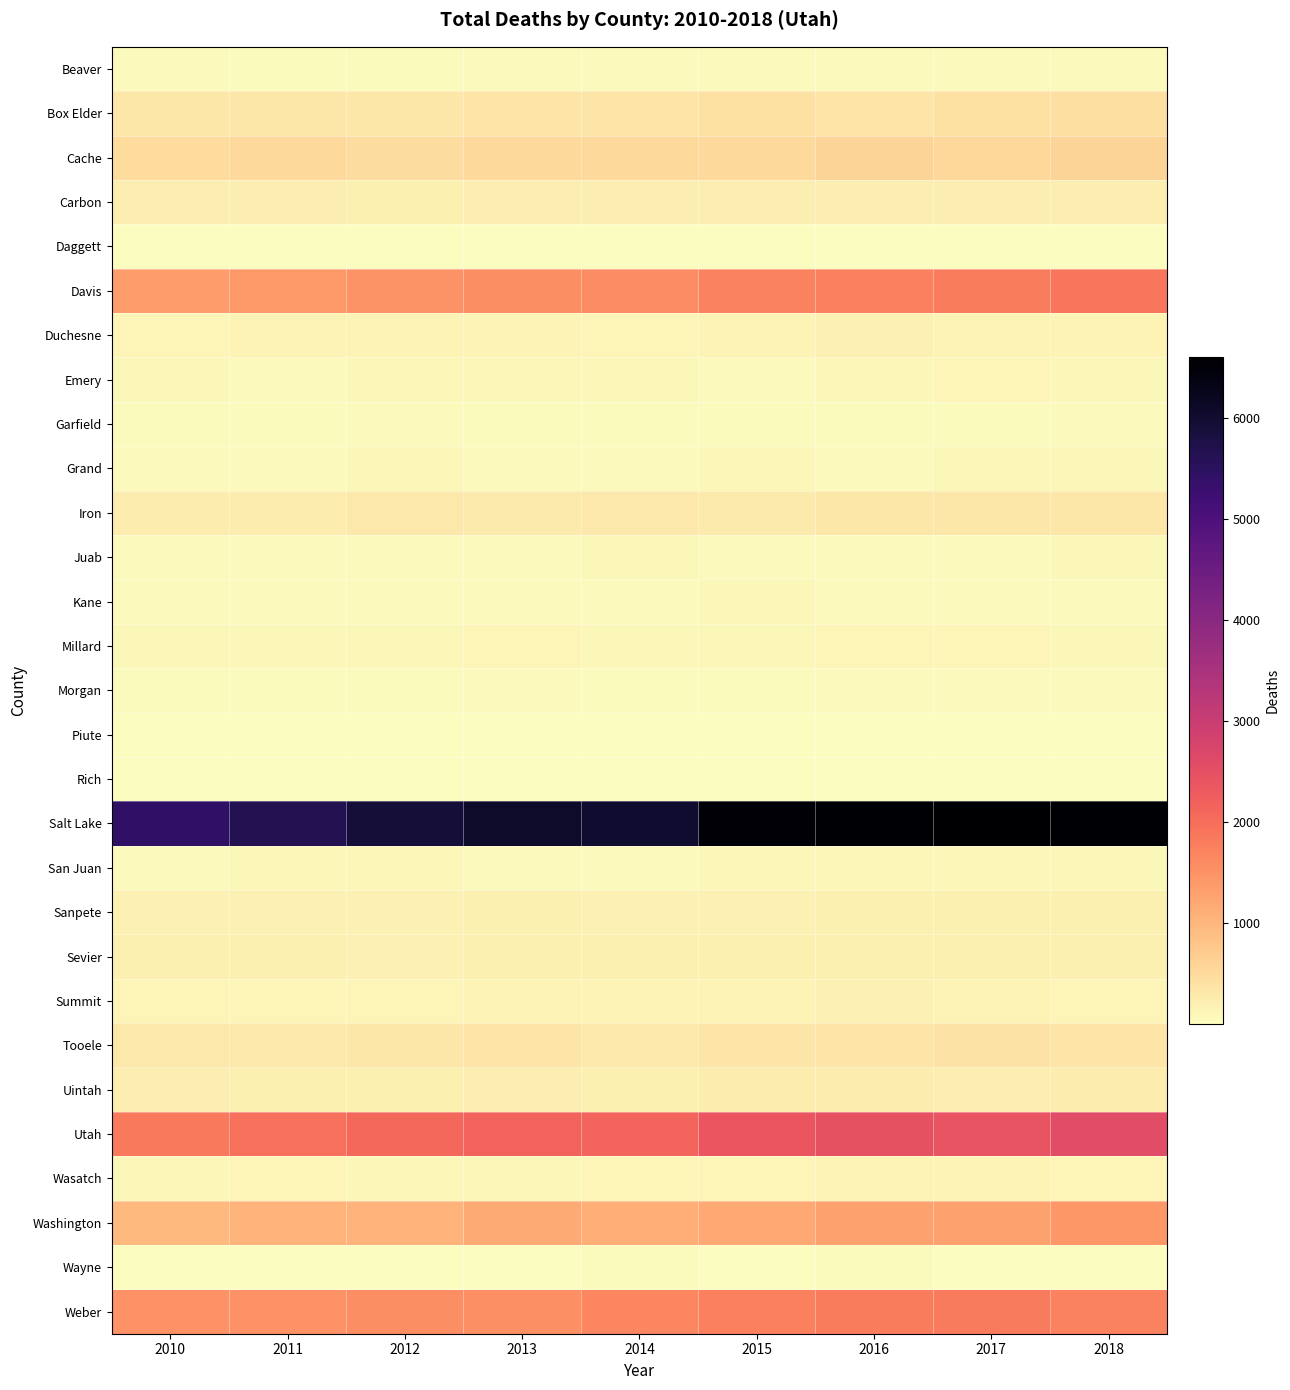

Count the number of data series in this chart.

29